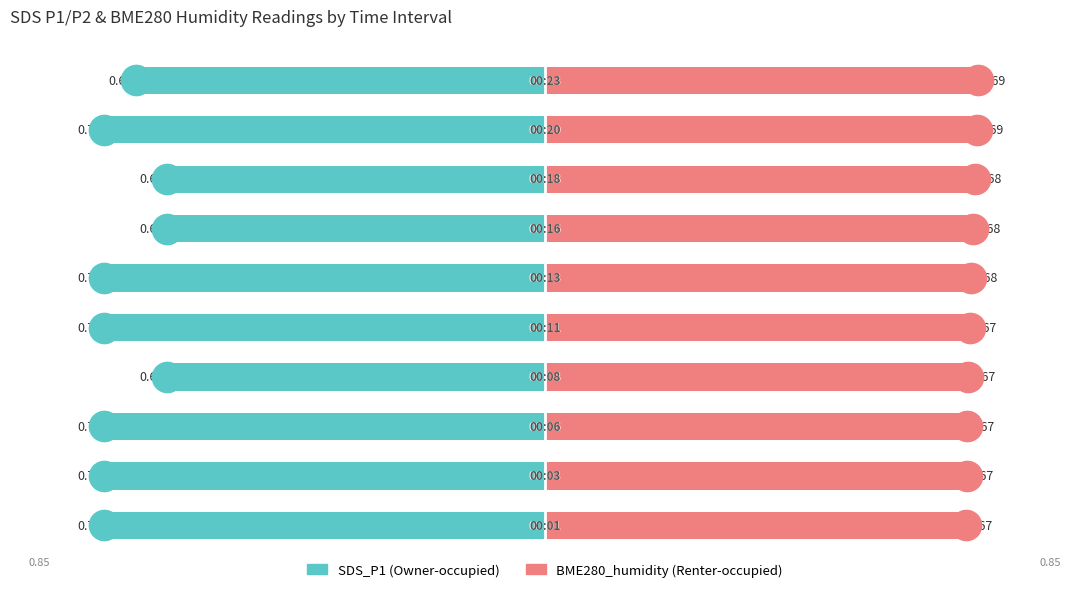

What is the value of the Owner-occupied bar at the 8th from the left?

-0.6